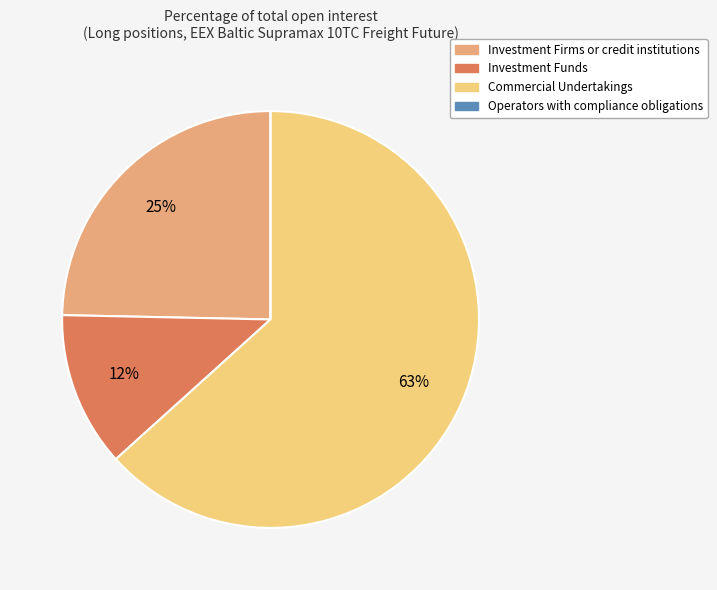

Combined, do Investment Funds and Investment Firms or credit institutions account for over 50%?

No